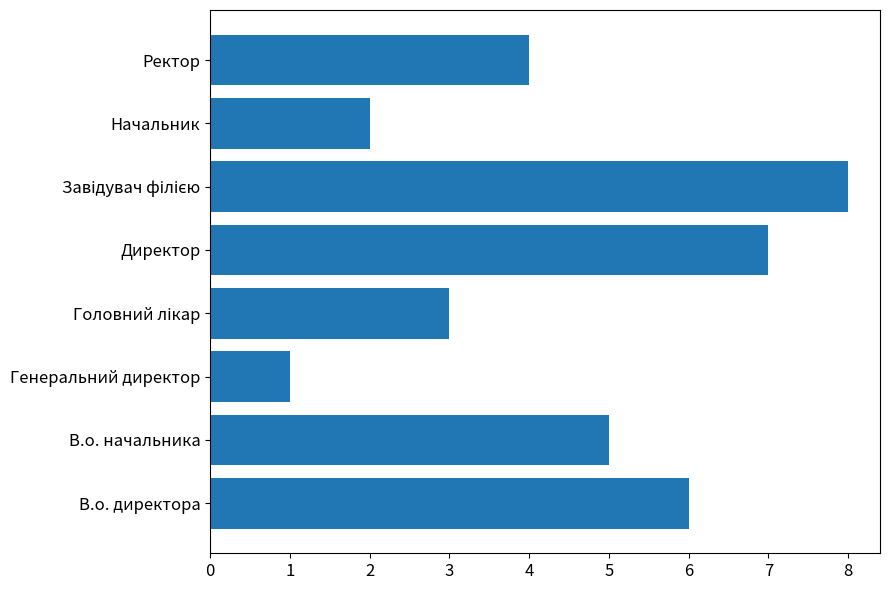

What is the difference between the maximum and minimum values?

7